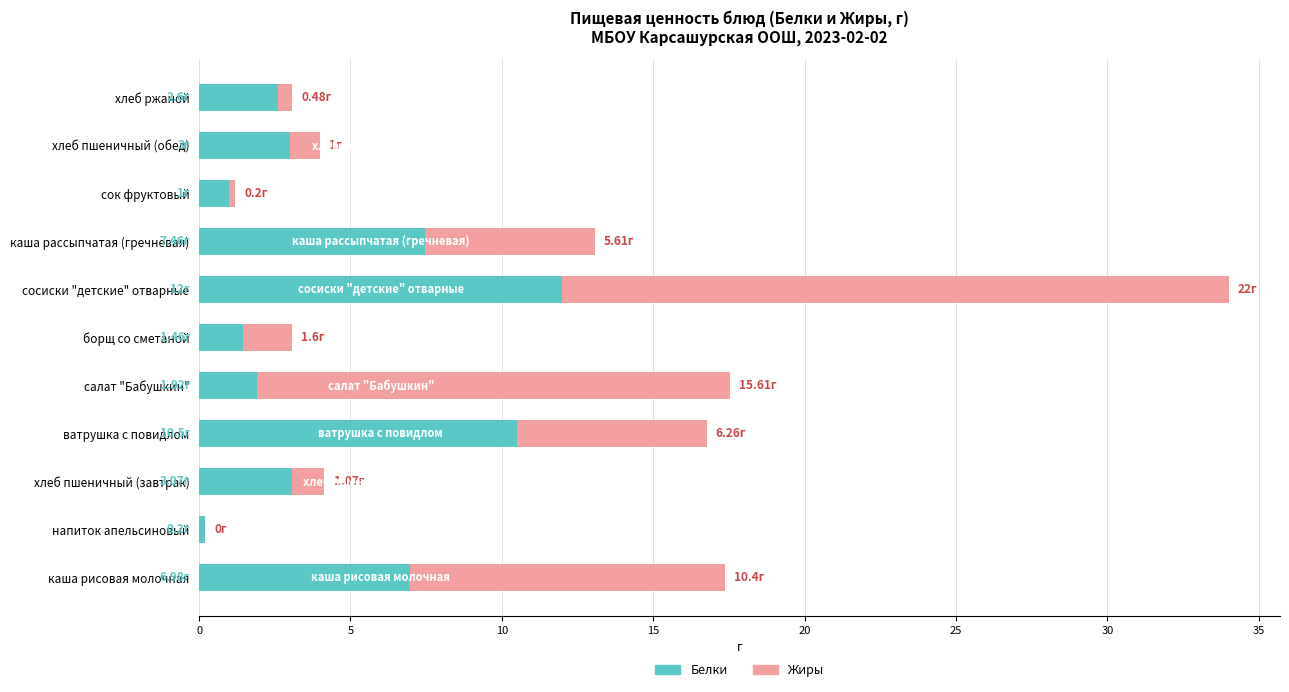

At which category is the sum across all series the highest?

сосиски "детские" отварные